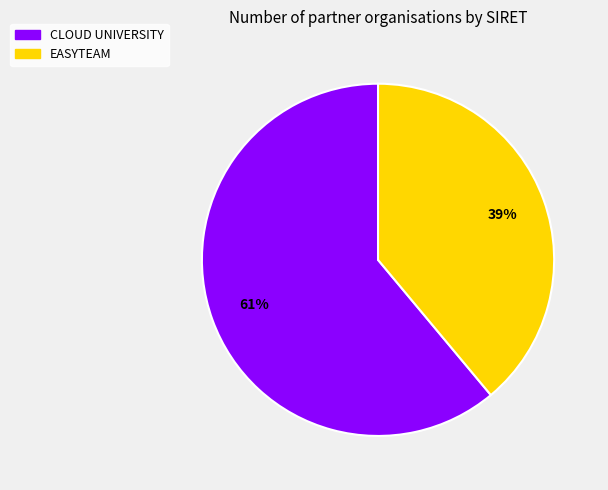

To the nearest percent, what is the average slice percentage?

50%